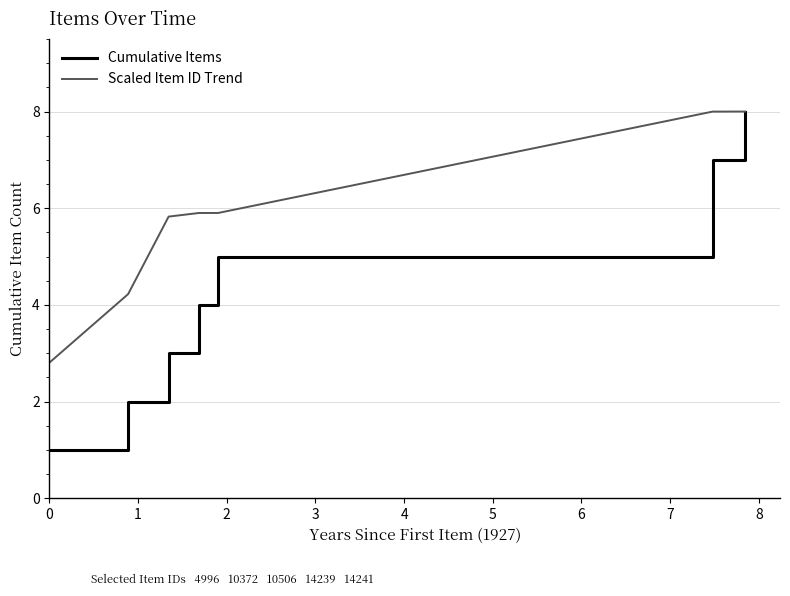

What is the greatest value displayed?

8.0